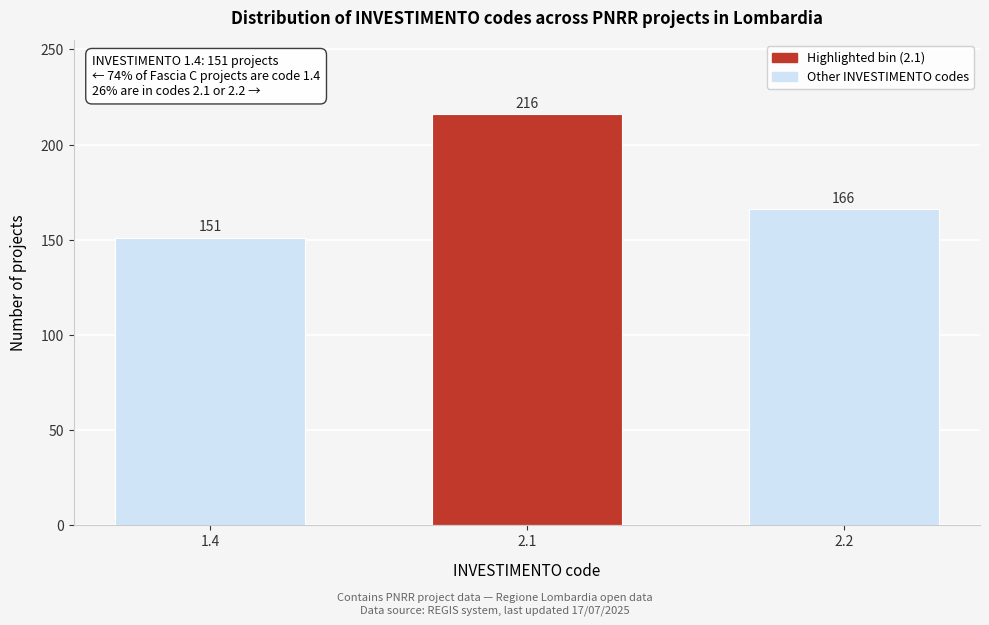

Reading left to right, list all the values displayed in this chart.

1.4=151	2.1=216	2.2=166